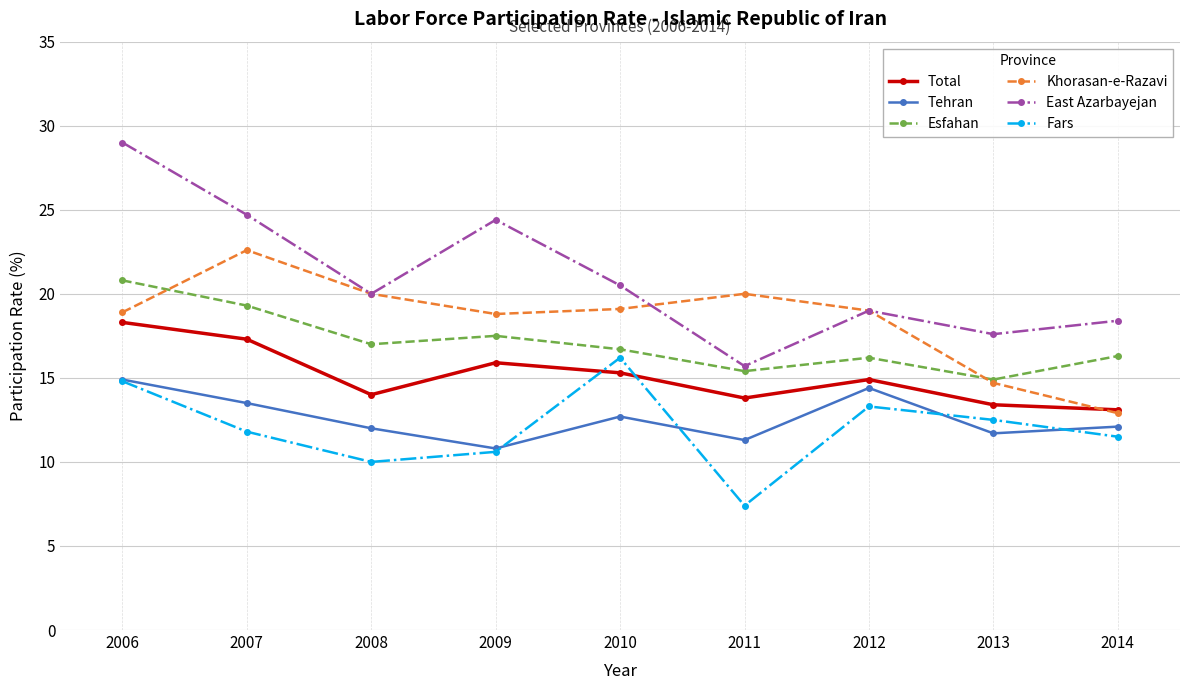

True or false: Total has more than 0 points higher than both neighbors.

True